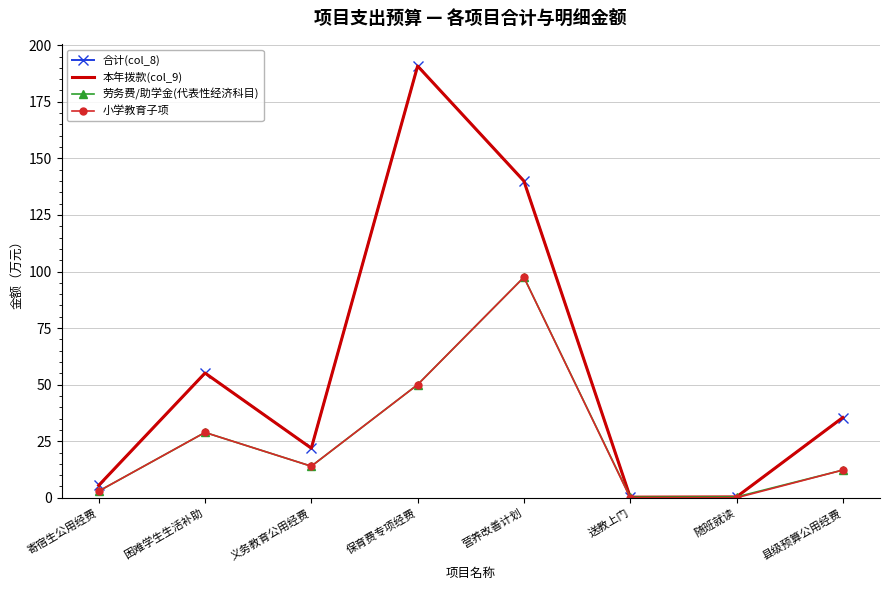

In 本年拨款(col_9), how many points are higher than both neighbors (excluding endpoints)?

2